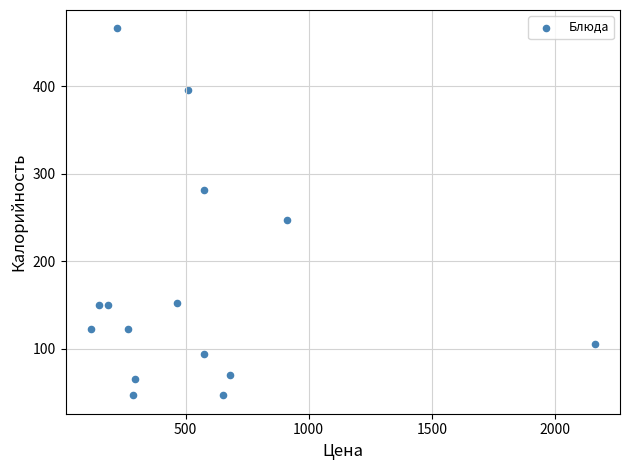

What is the range of X values (max minus min)?

2046.2